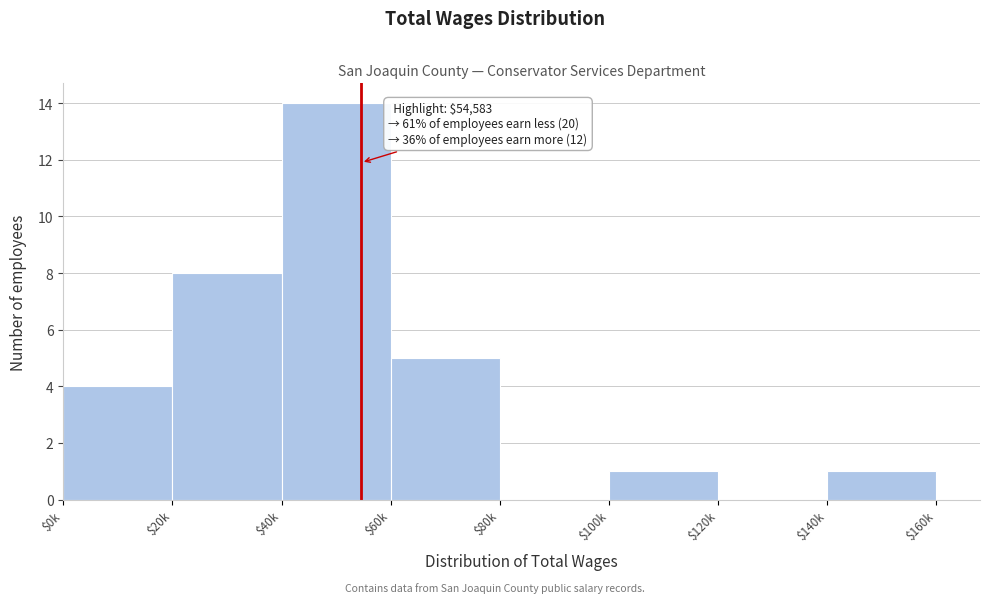

True or false: the data shows 1 at $140k.

True